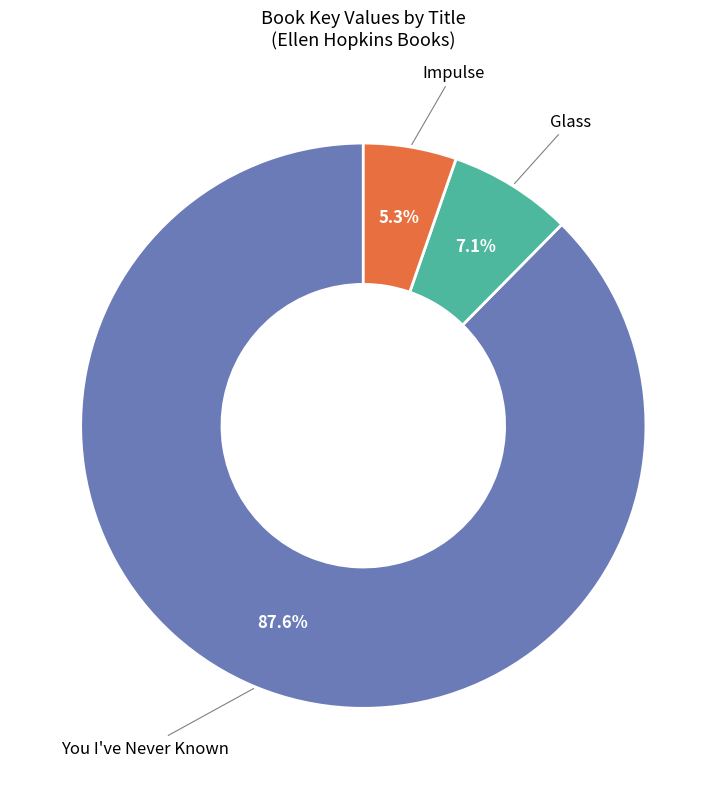

Which slice is the smallest?

Impulse